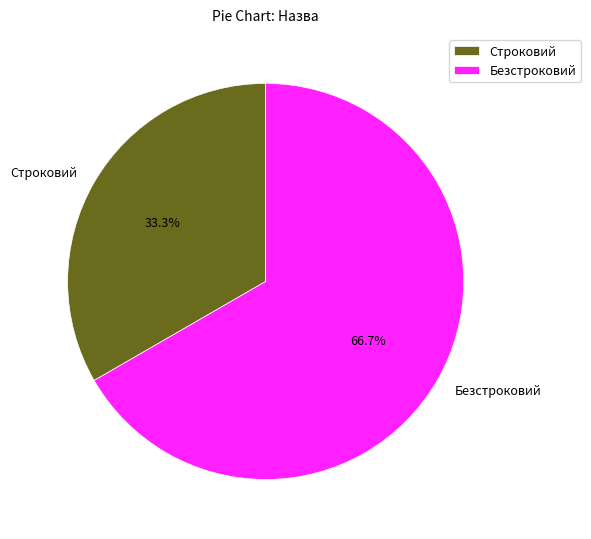

What percentage is the Безстроковий slice, to the nearest percent?

67%